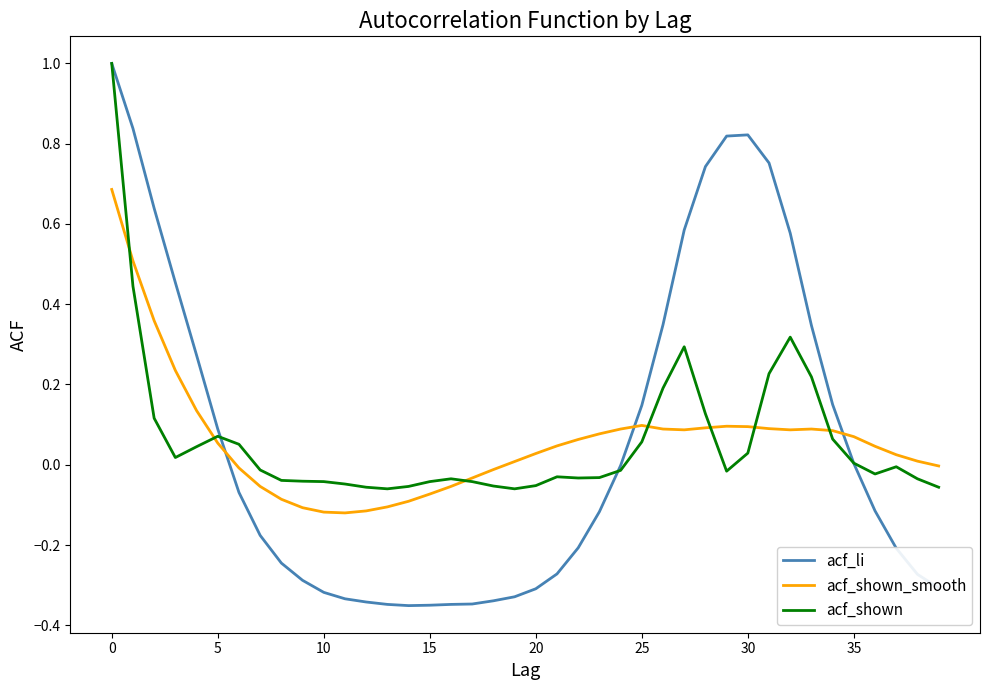

Which series ends up on top after the final intersection of acf_shown_smooth and acf_li?

acf_shown_smooth